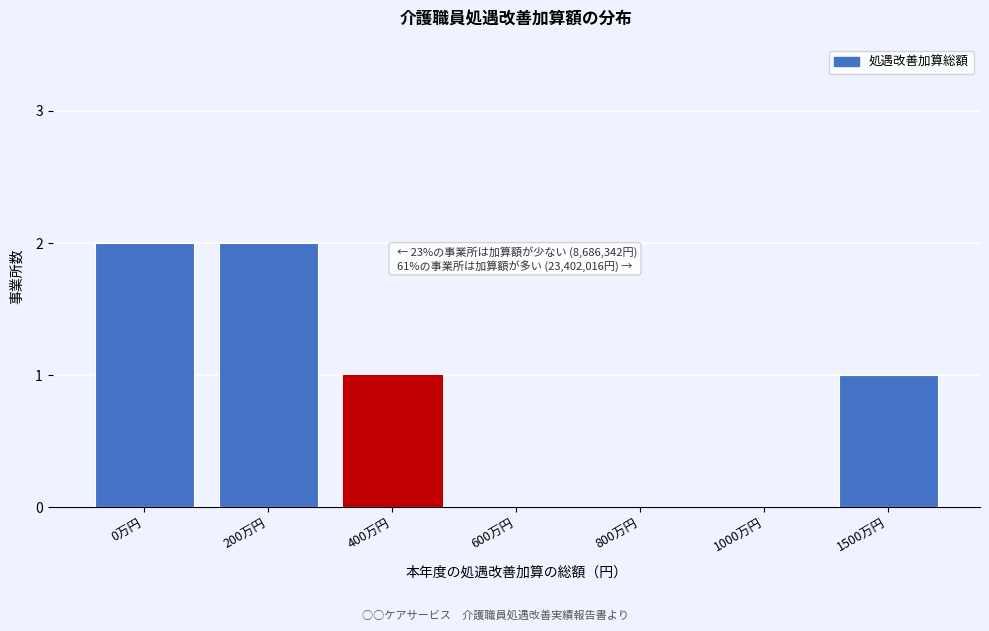

Reading right to left, what are all the values shown in this chart?

1500万円=1	1000万円=0	800万円=0	600万円=0	400万円=1	200万円=2	0万円=2